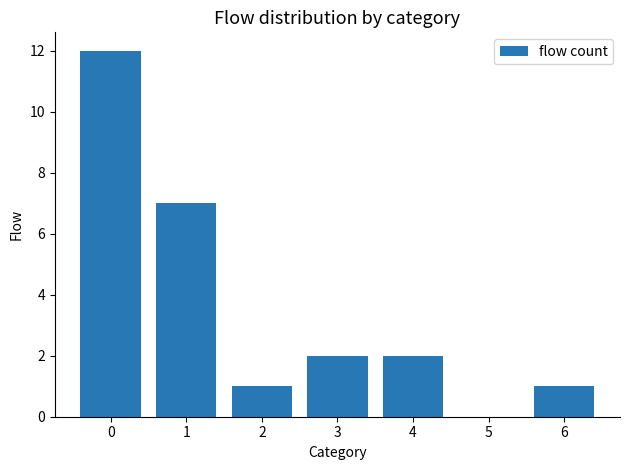

What is the greatest value displayed?

12